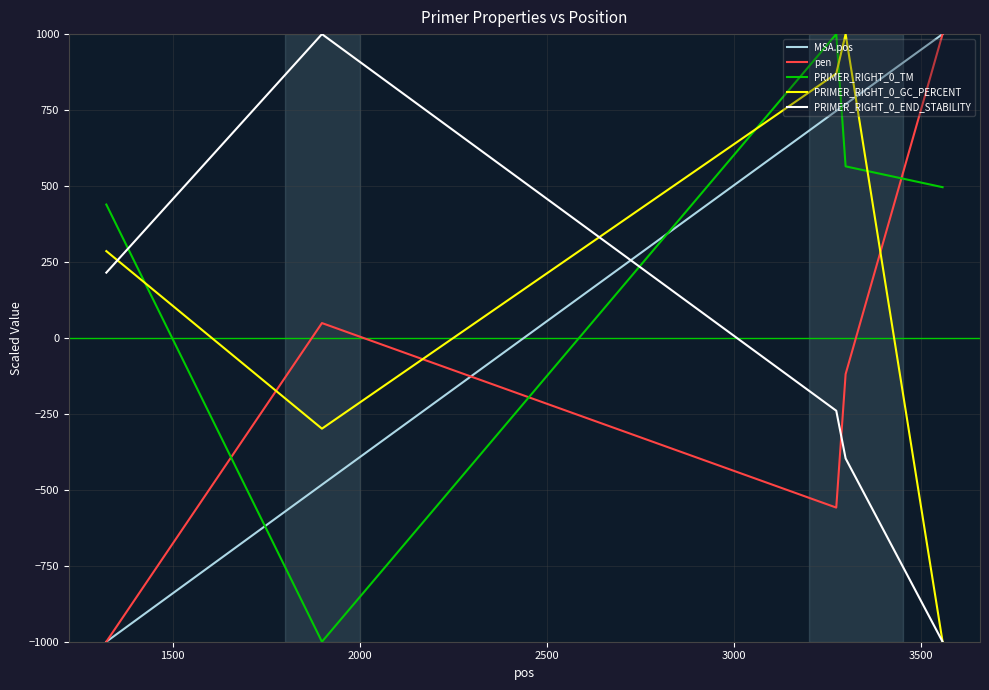

What is the highest value of the PRIMER_RIGHT_0_TM series?

1000.0